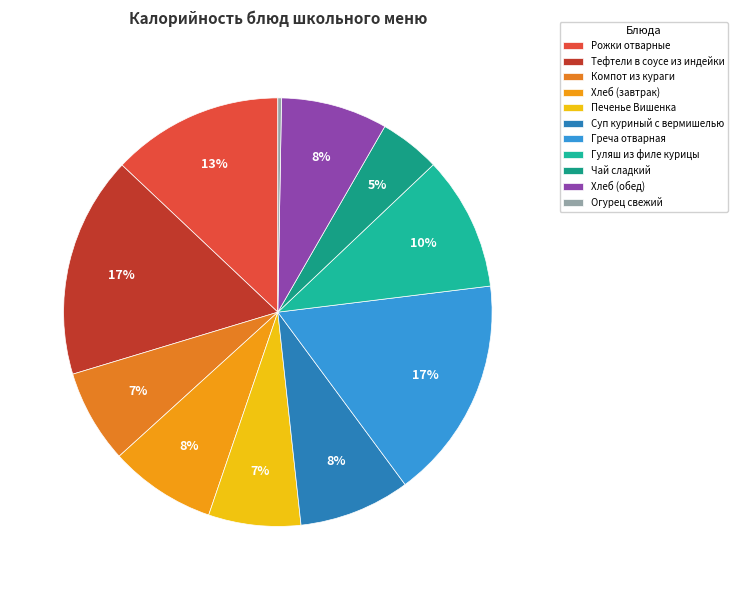

To the nearest percent, what is the difference between the Огурец свежий and Печенье Вишенка slice percentages?

7%